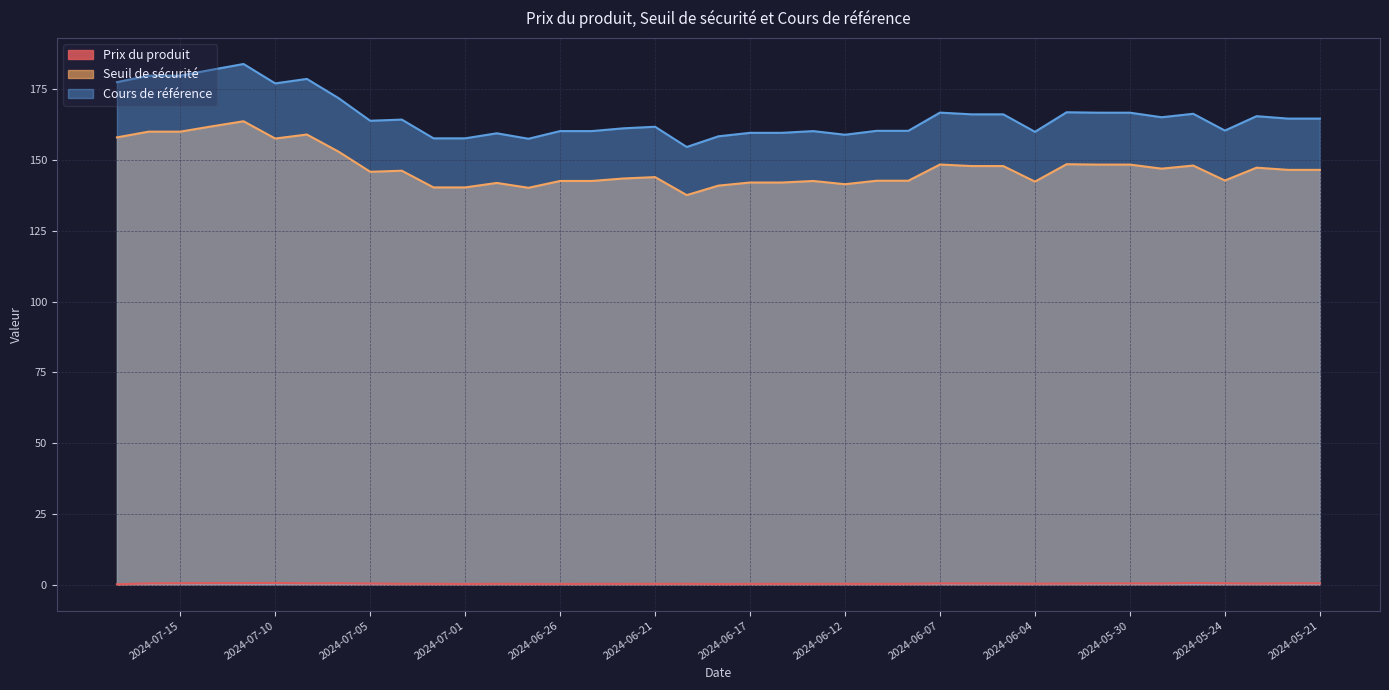

How many data points in Seuil de sécurité are above 146?

20